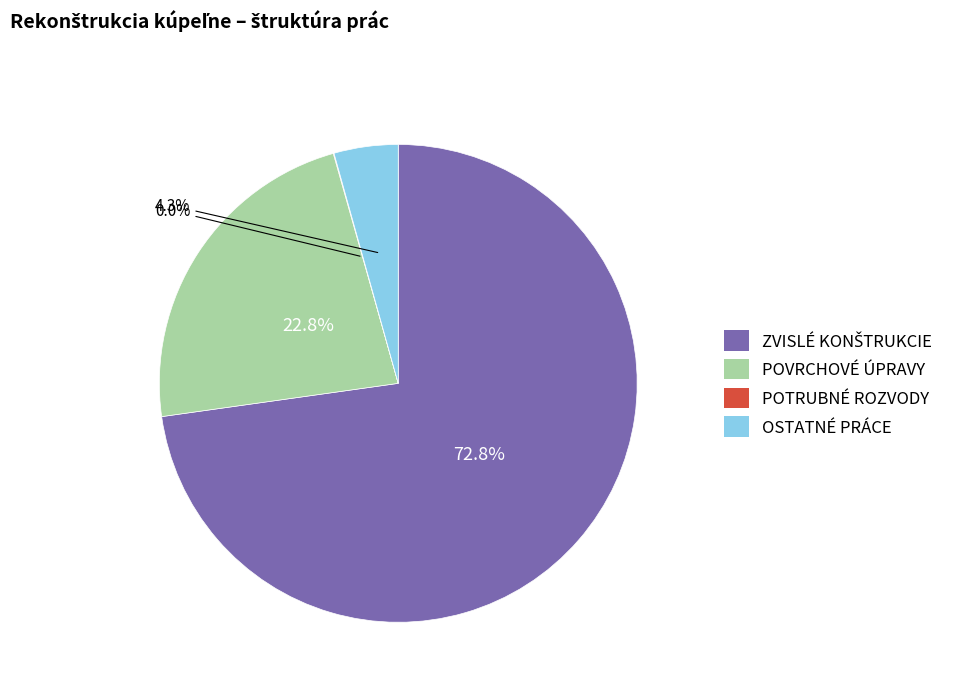

Does any single category account for the majority?

Yes